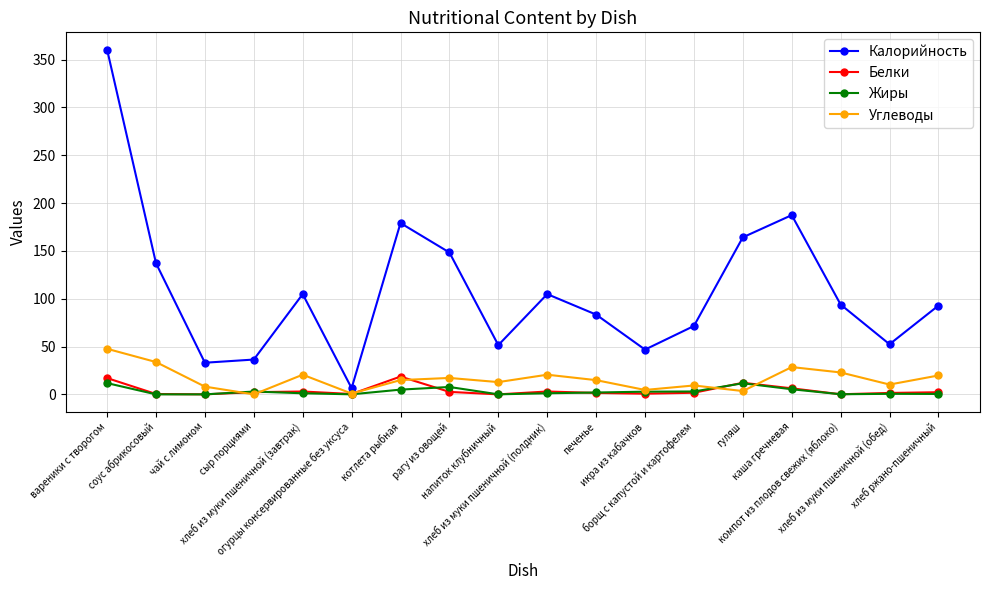

Is this an area chart (filled region under the line)?

No